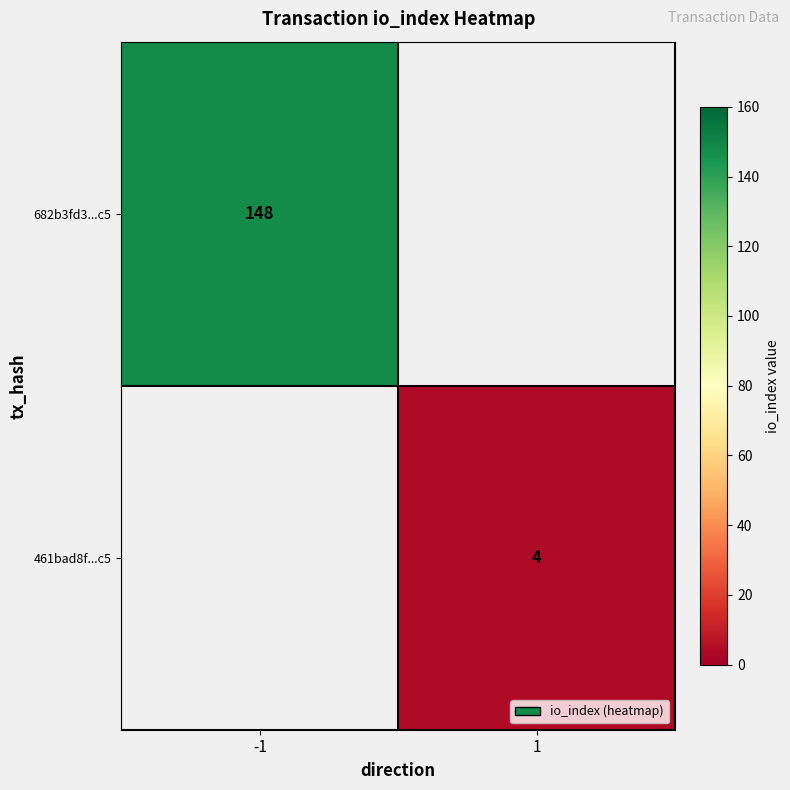

The 461bad8f...c5 series shows 2 at 1. True or false?

False